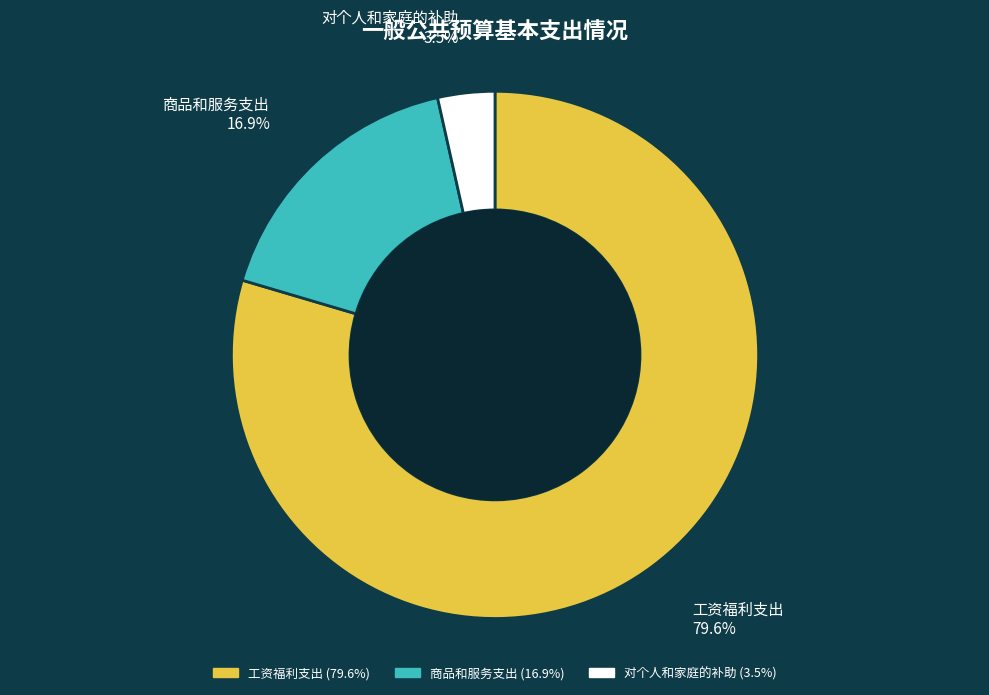

Which category has the smallest portion of the pie?

对个人和家庭的补助